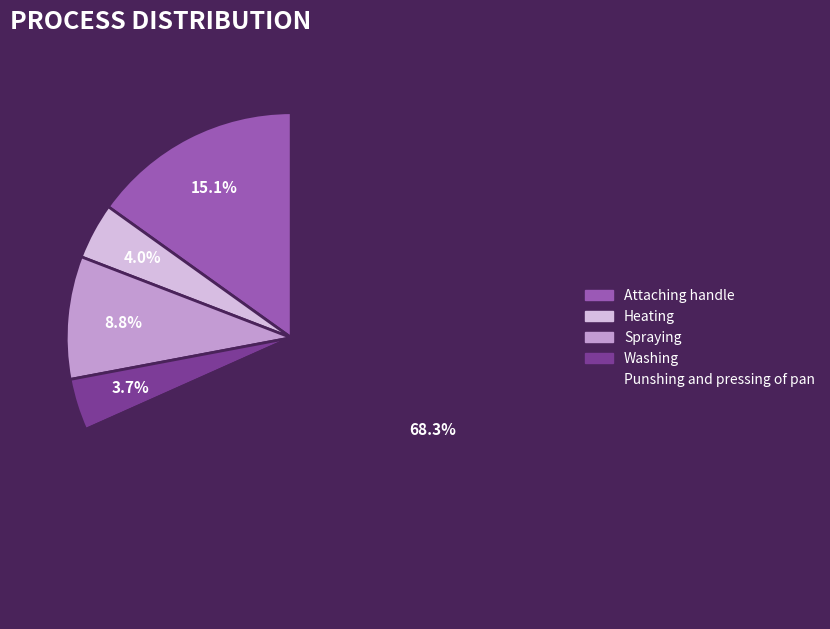

How many segments does this pie chart have?

5